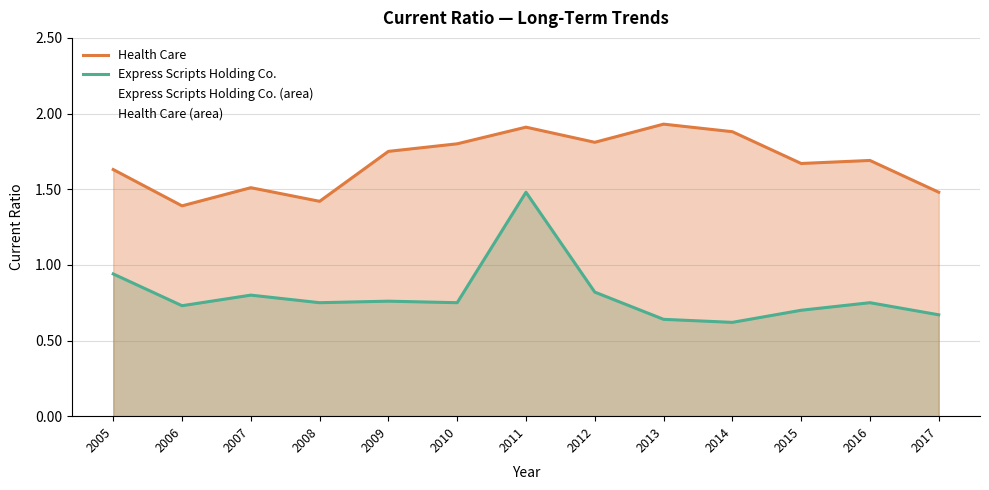

What is the value of the Health Care point at the 9th from the left?

1.9